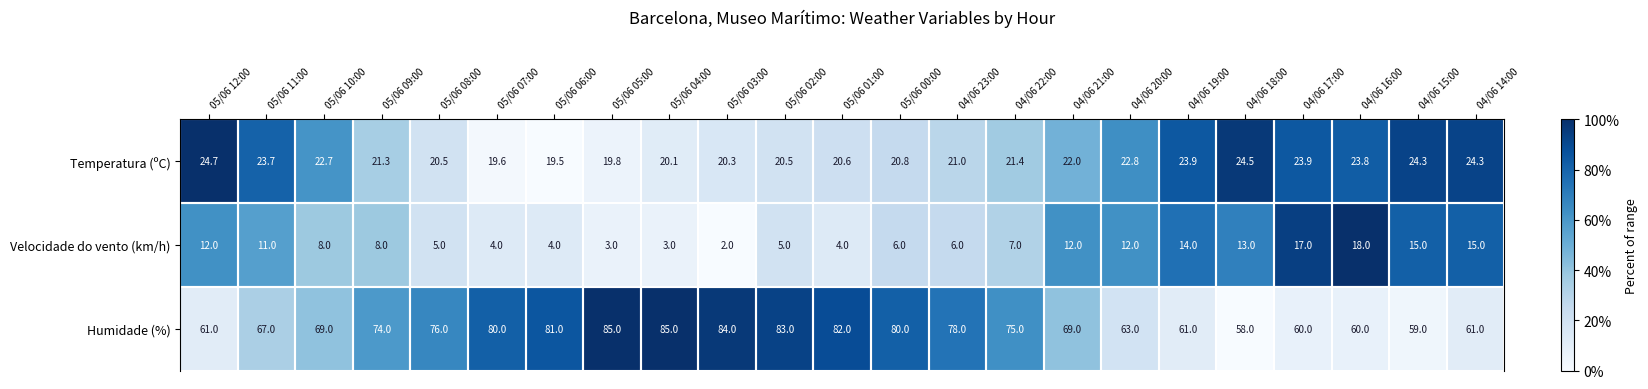

Read the Humidade (%) value at 05/06 03:00.

84.0